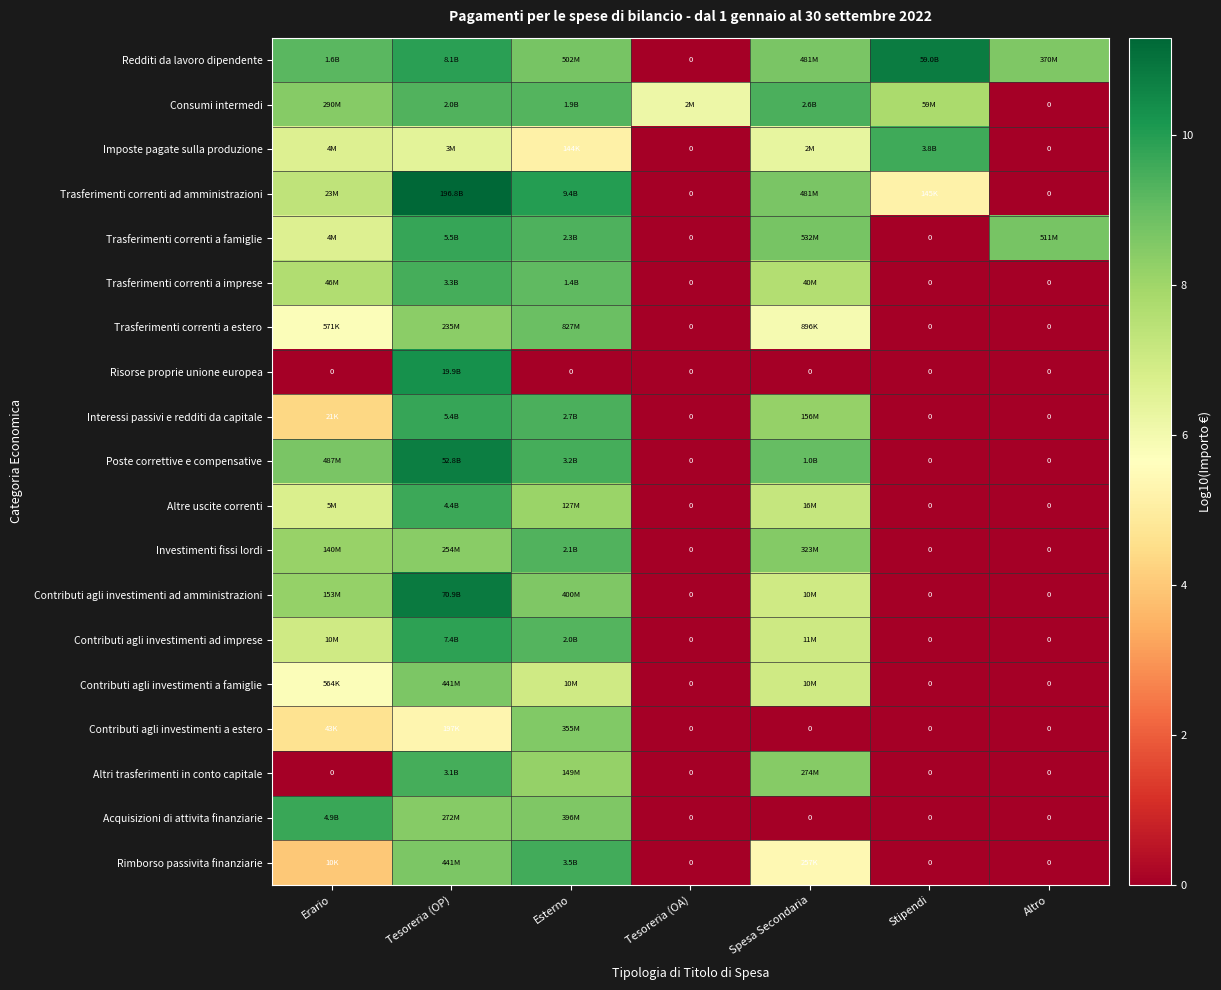

The Altri trasferimenti in conto capitale series shows -5.5 at Tesoreria (OA). True or false?

False